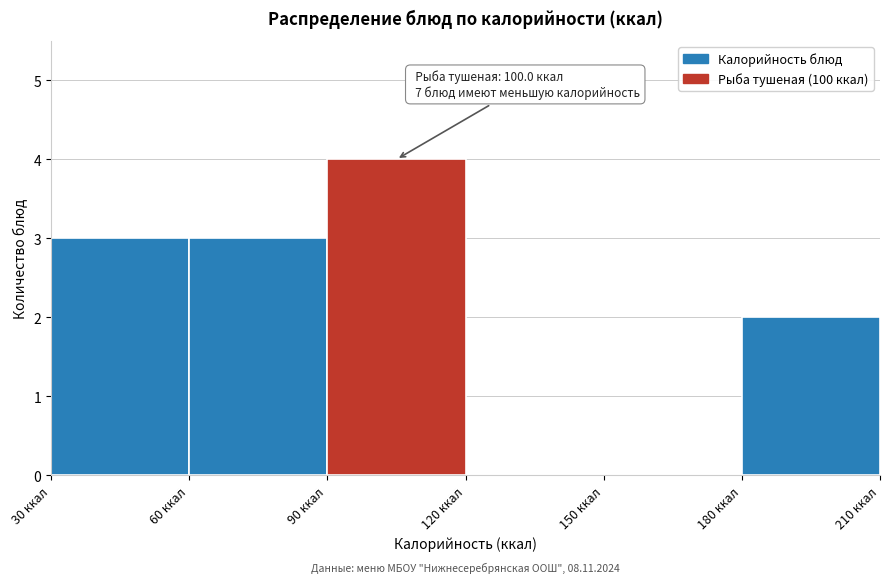

Which range on the x-axis has the tallest bar?

90 to 120